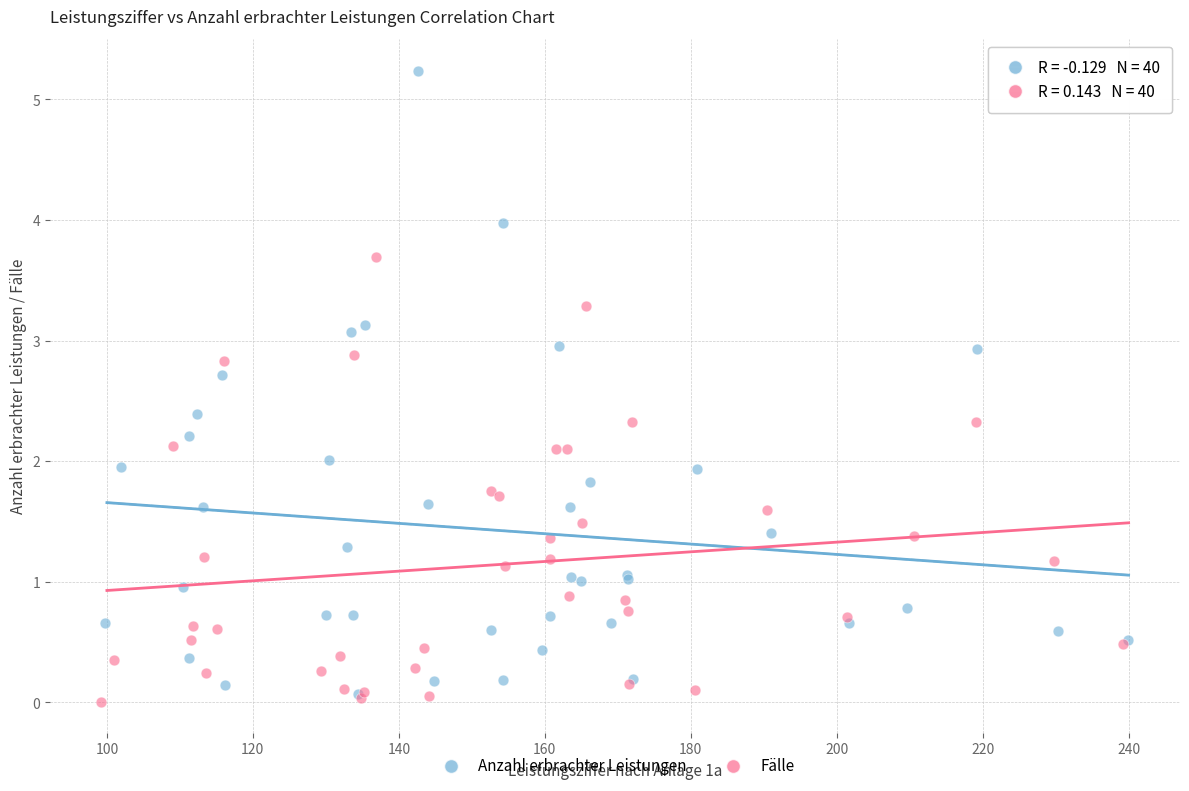

What are all the series names shown in the legend?

Anzahl erbrachter Leistungen, Fälle